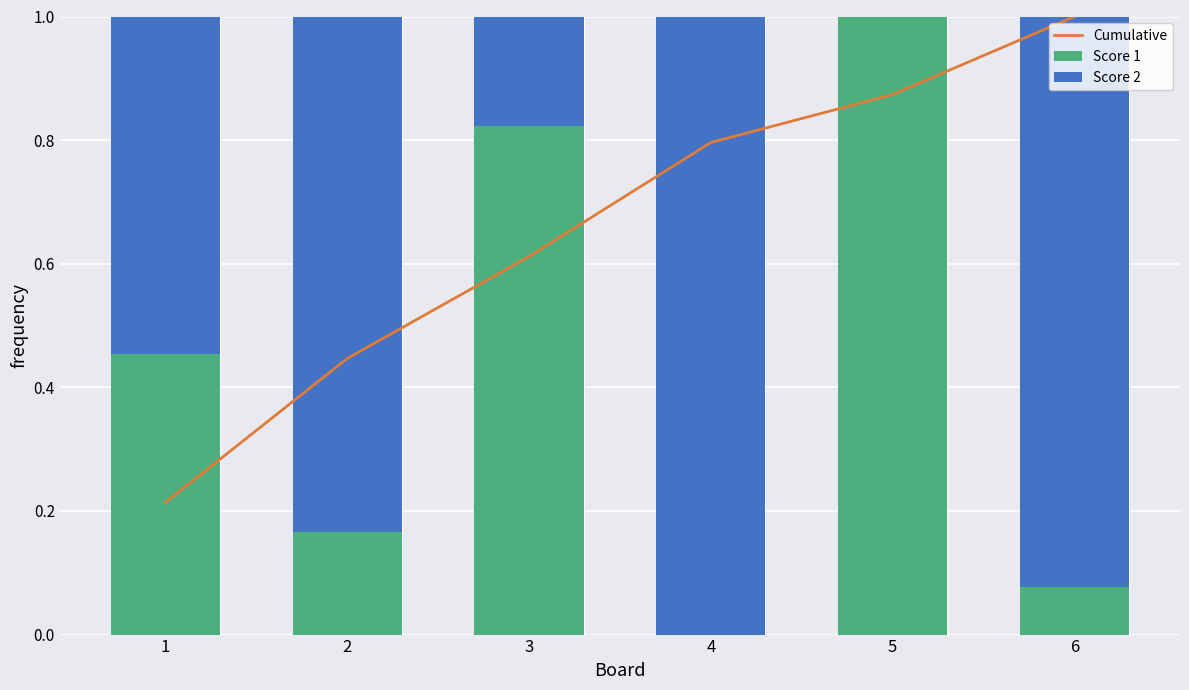

Which category has the highest value in the Score 2 series?

4